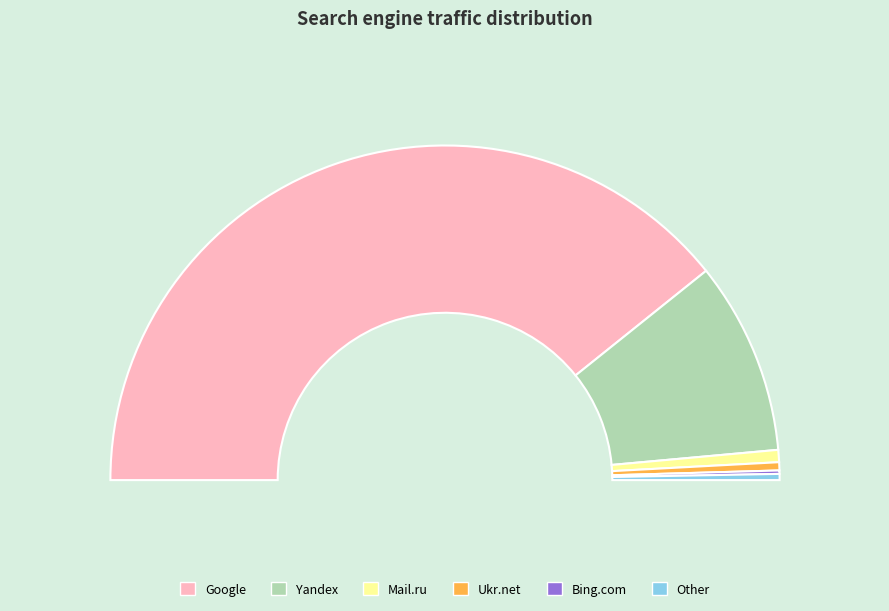

To the nearest percent, what percentage of the pie is Yandex?

19%